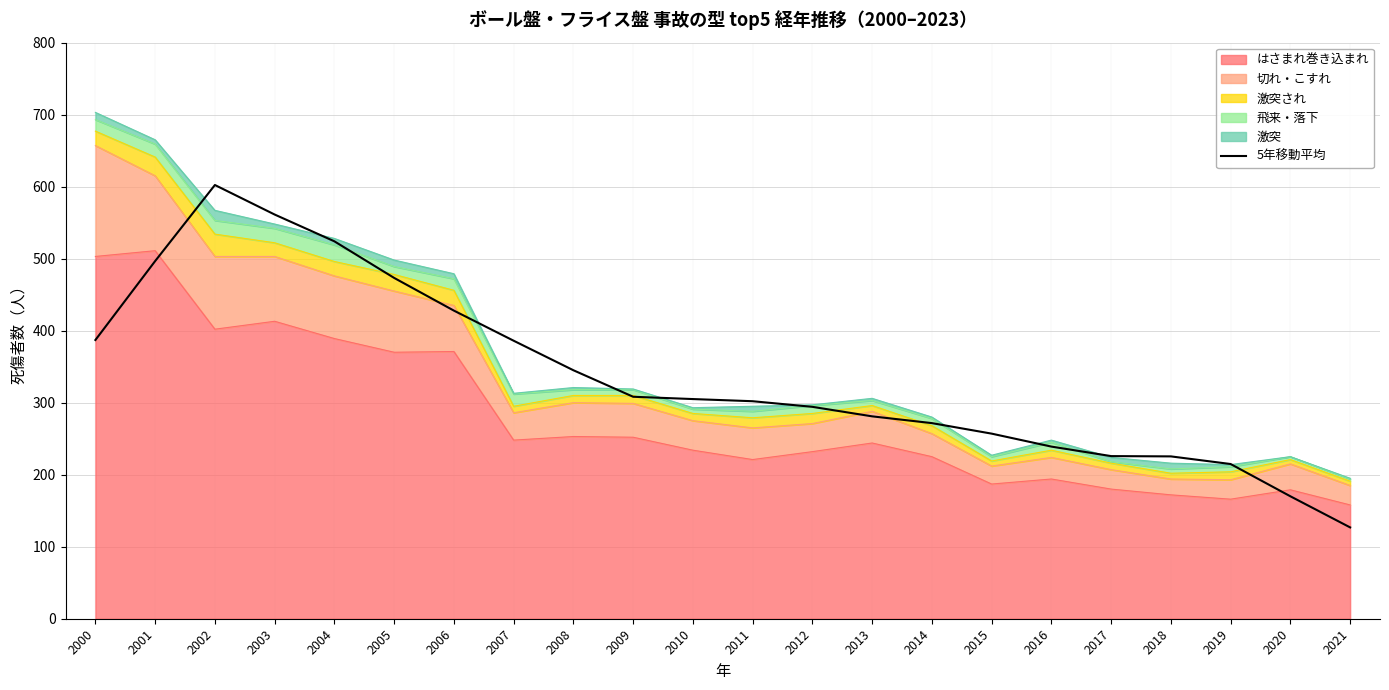

What is the value of the 5th point from the left?

524.0